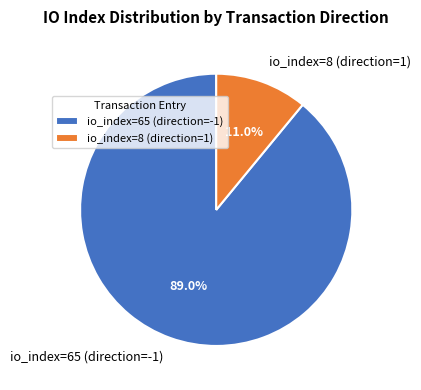

Count the number of slices in the pie.

2